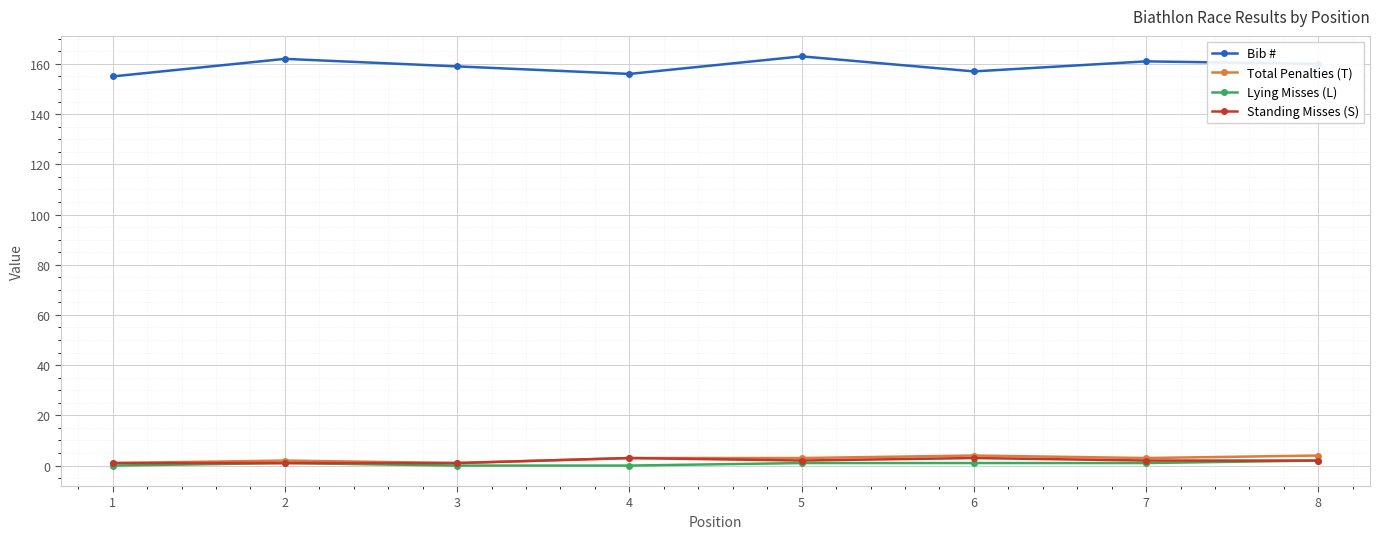

What is the sum of all Standing Misses (S) values?

15